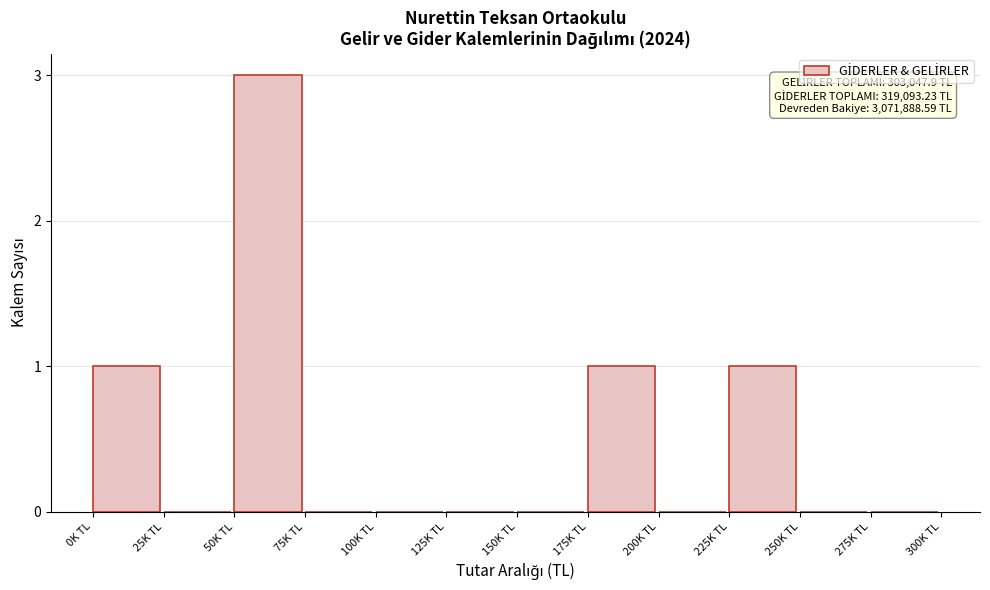

Reading right to left, what are all the values shown in this chart?

275K TL=0	250K TL=0	225K TL=1	200K TL=0	175K TL=1	150K TL=0	125K TL=0	100K TL=0	75K TL=0	50K TL=3	25K TL=0	0K TL=1